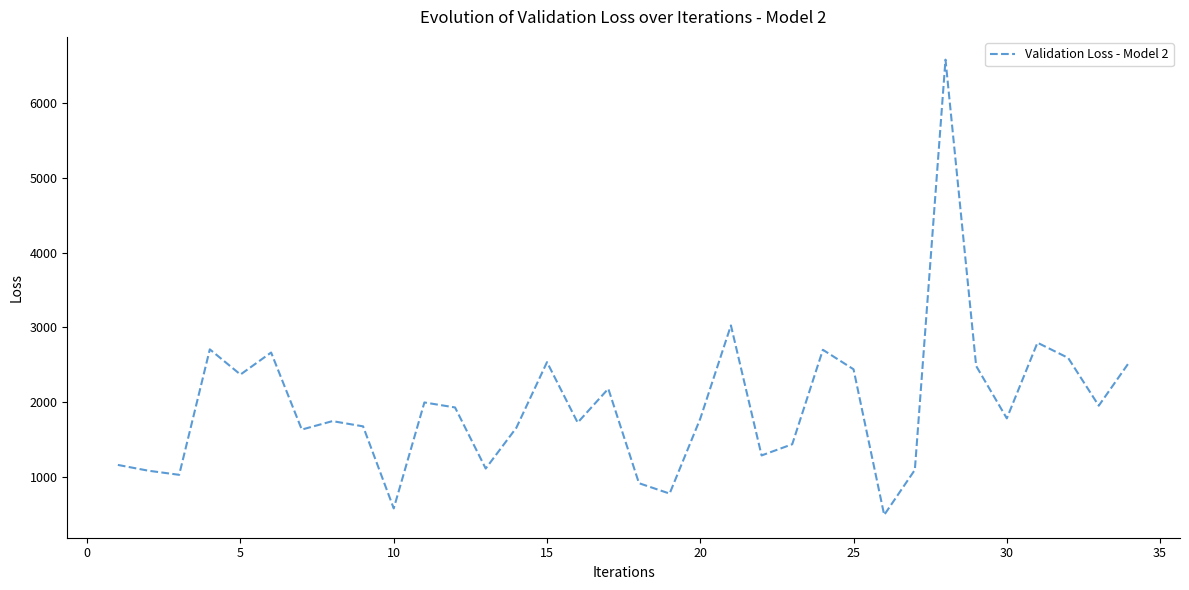

What is the minimum value shown in the chart?

489.4